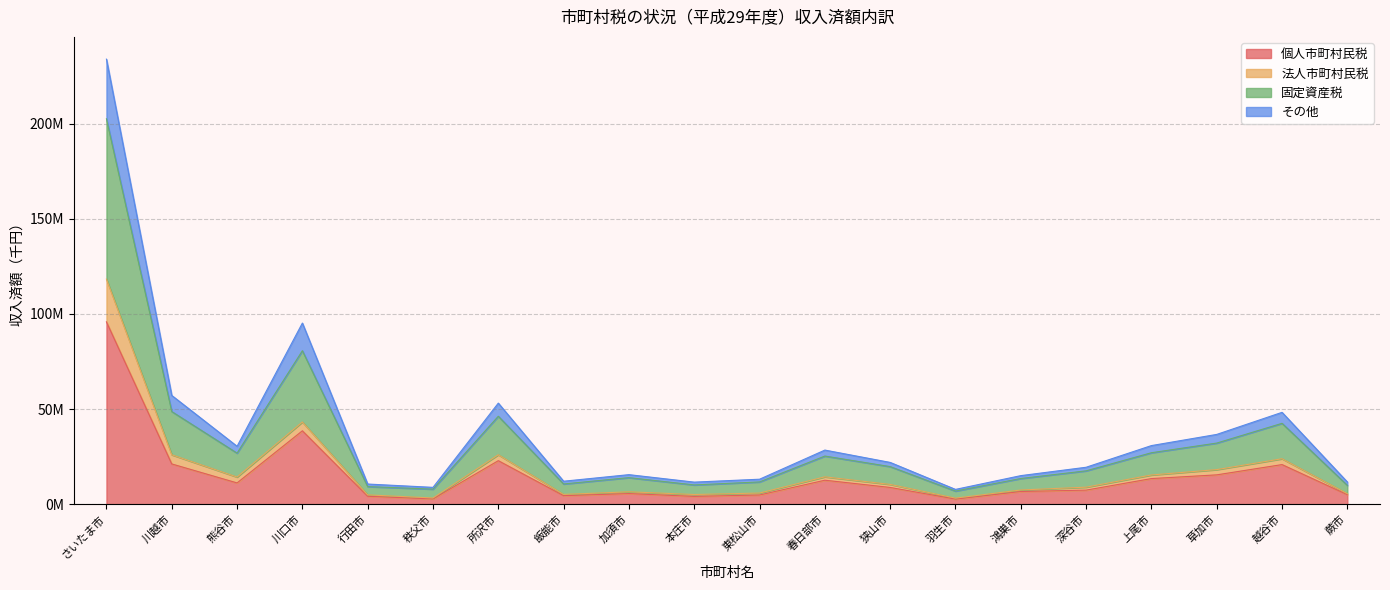

Does the chart display data point markers on the line(s)?

No